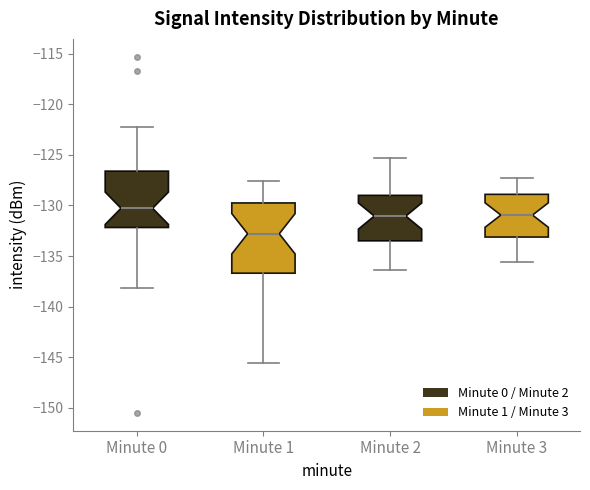

Which box is the tallest, from its lower edge to its upper edge?

Minute 1